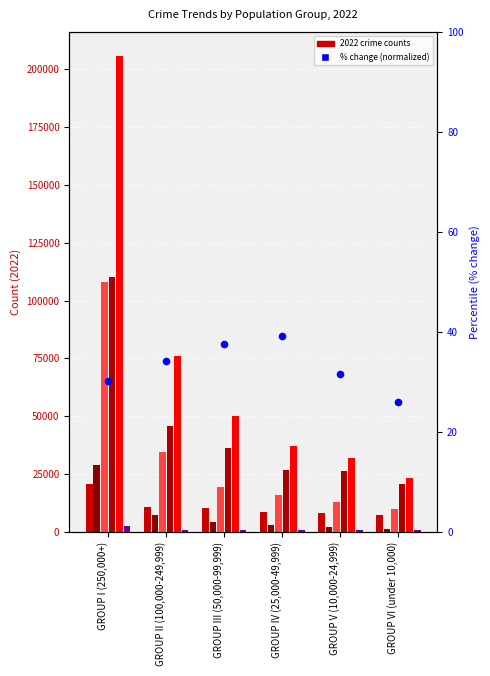

Is the value of Arson Structure 2022 at GROUP V (10,000-24,999) greater than the value of Rape 2022 at GROUP IV (25,000-49,999)?

No